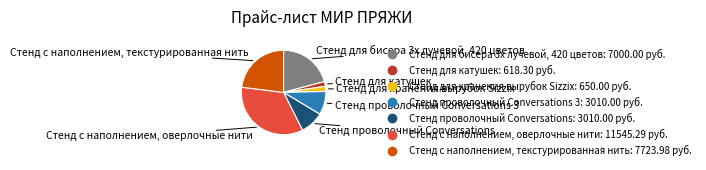

Is there any slice that represents more than half of the pie?

No